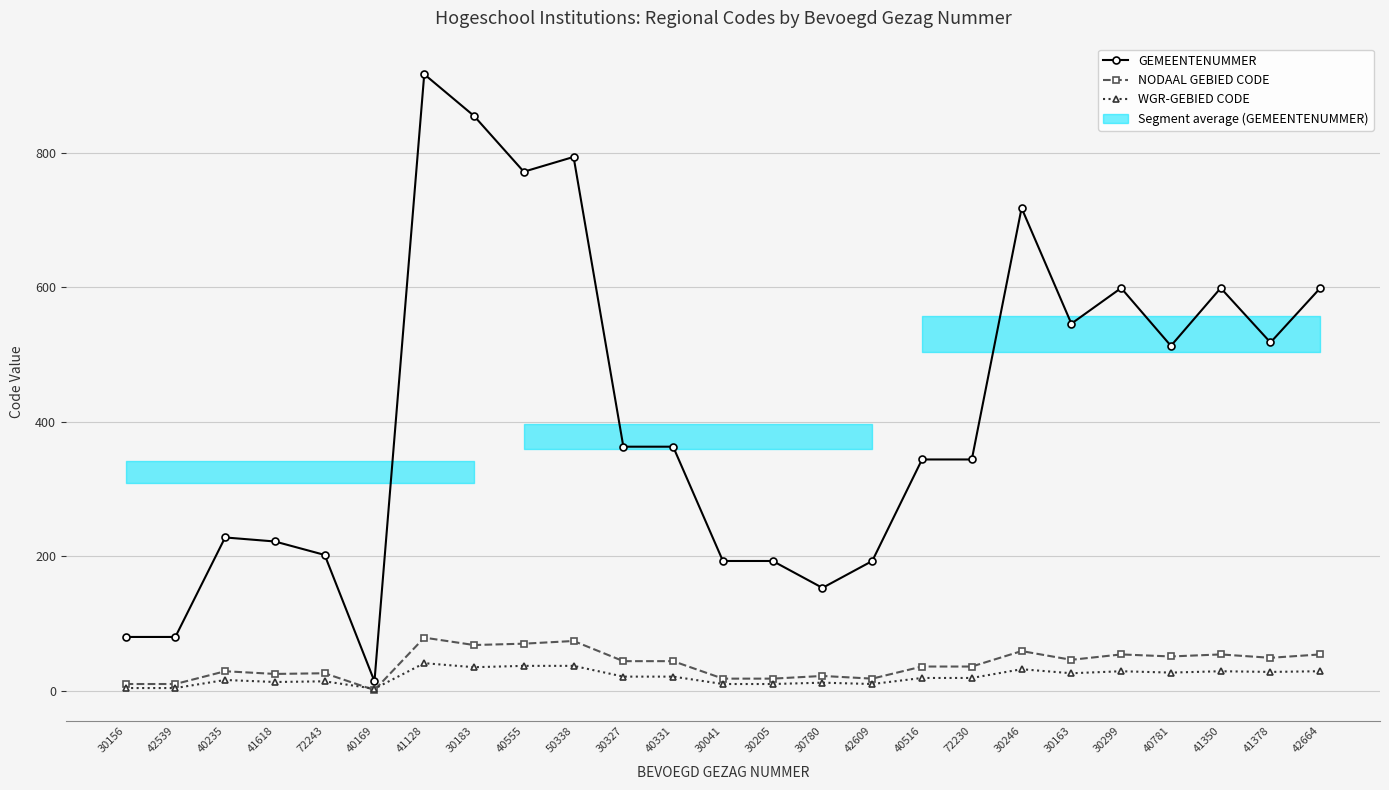

What is the label of the 2nd point from the right?

41378